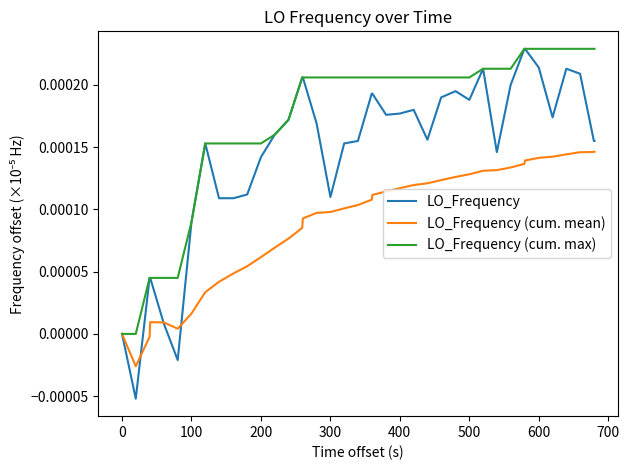

What are all the series names shown in the legend?

LO_Frequency, LO_Frequency (cum. mean), LO_Frequency (cum. max)